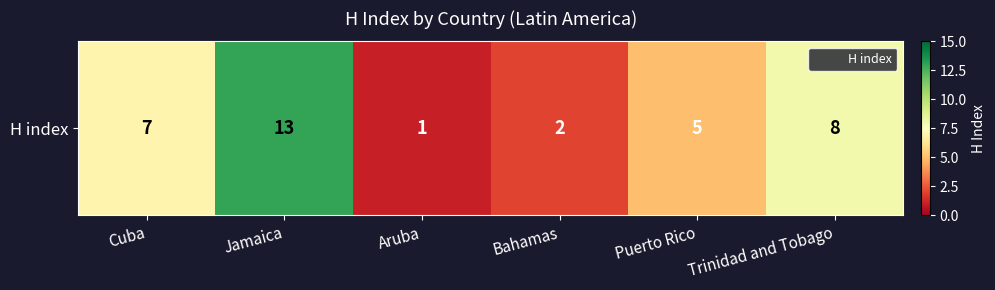

What is the greatest value displayed?

13